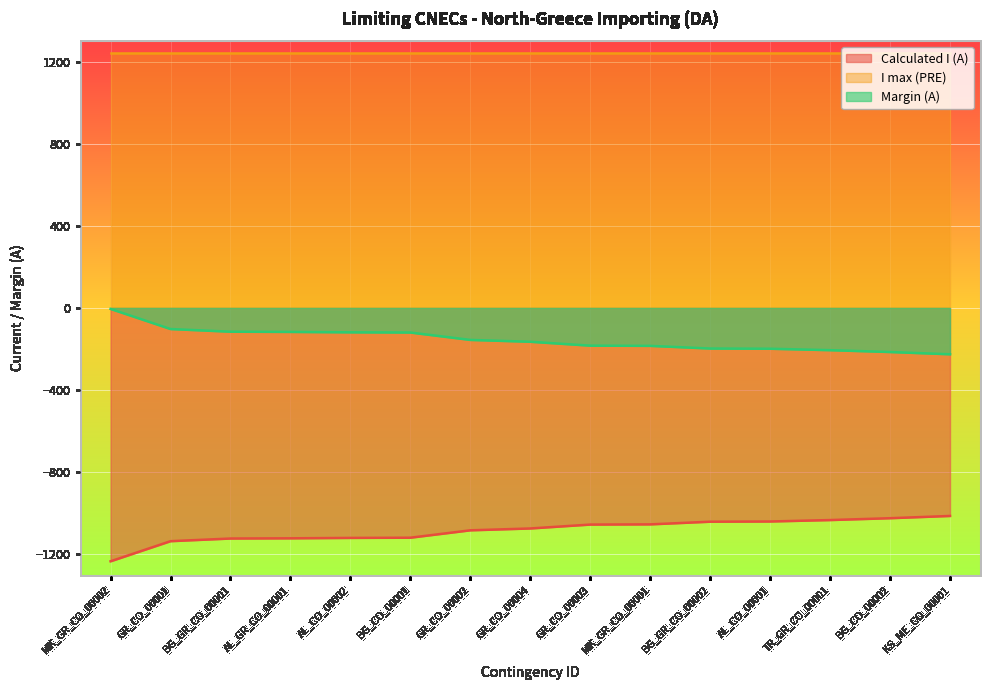

What is the sum of all Margin (A) values?

-2314